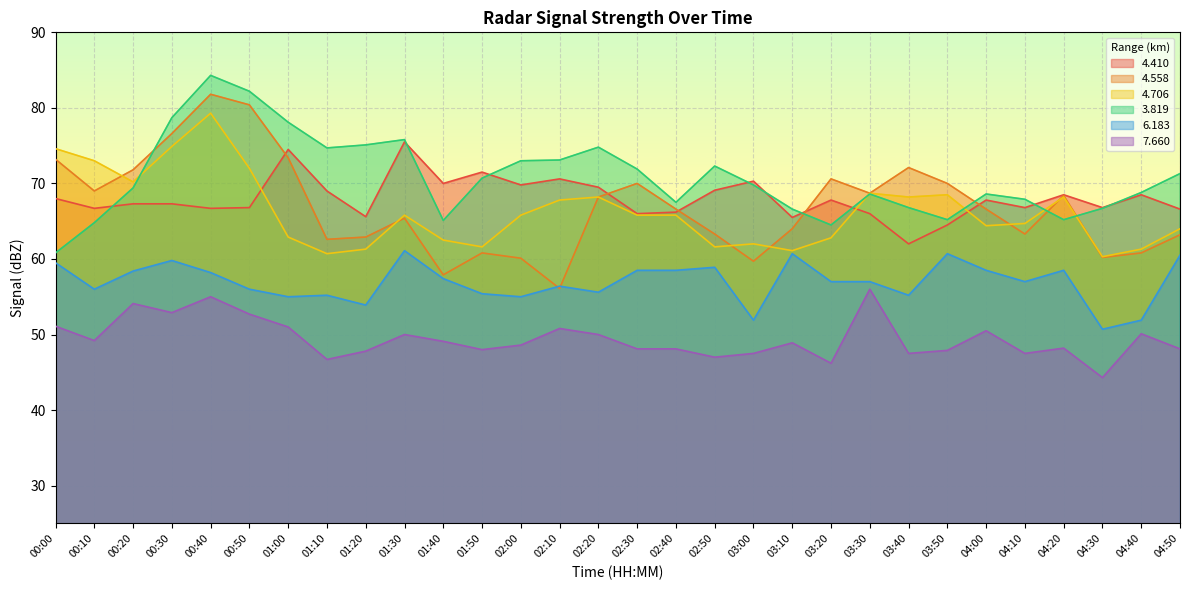

The   4.410 series shows 111.5 at 04:10. True or false?

False